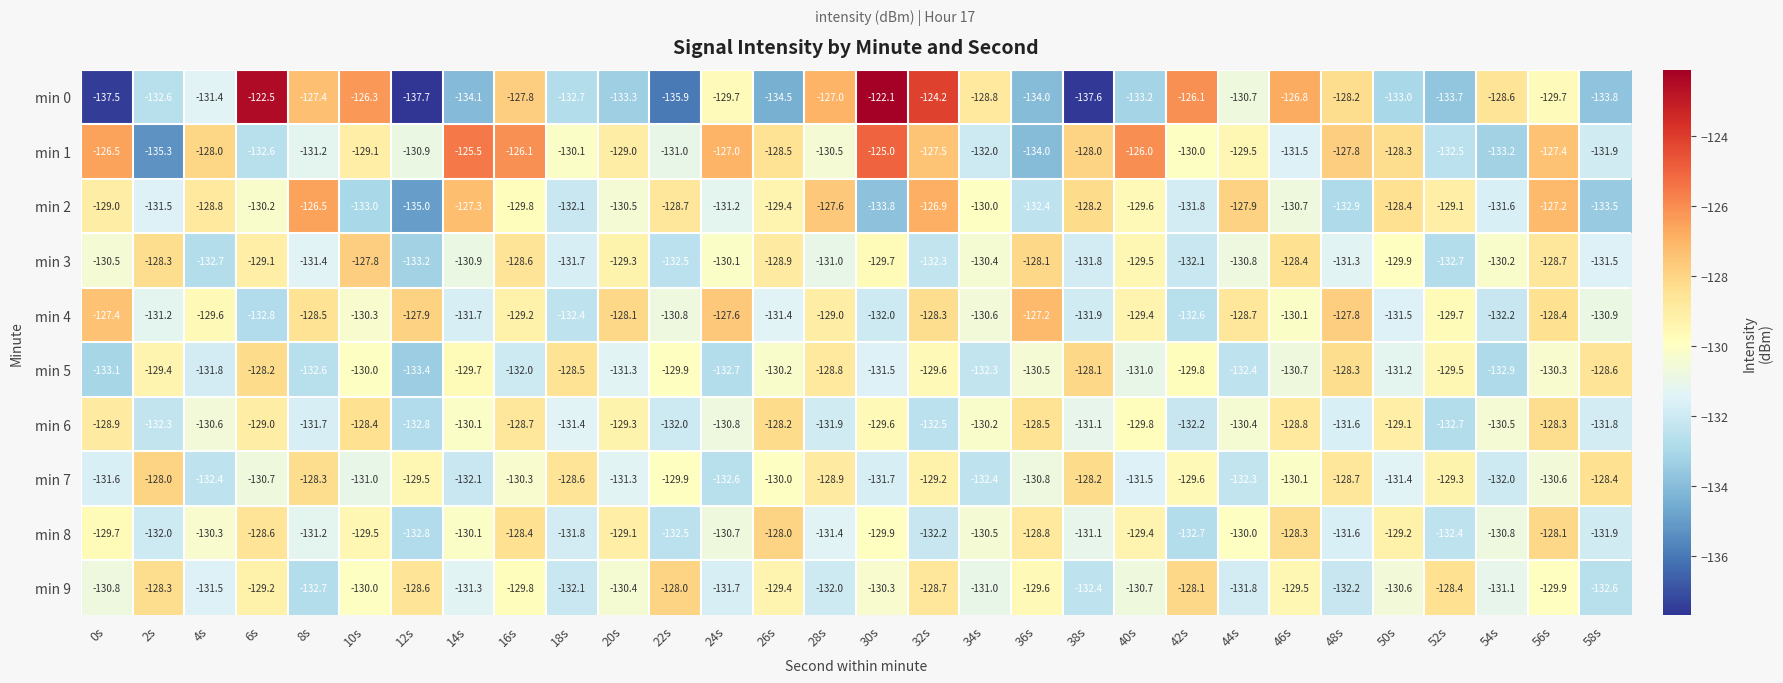

Which series has the largest range (max minus min)?

min 0